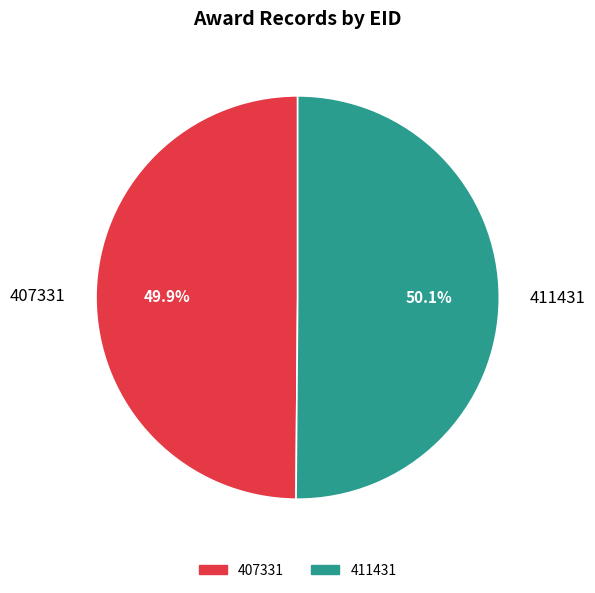

What portion of the pie excludes 411431?

49.9%